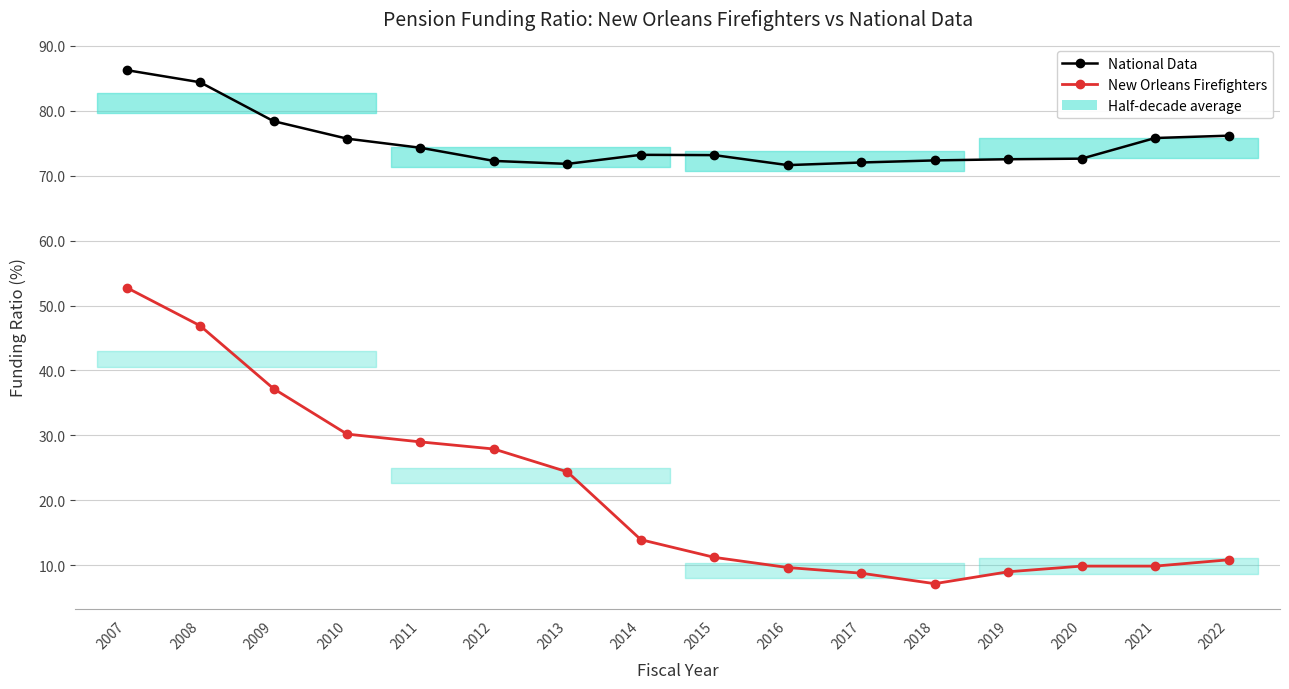

What is the difference between the National Data values at 2016 and 2010?

4.1